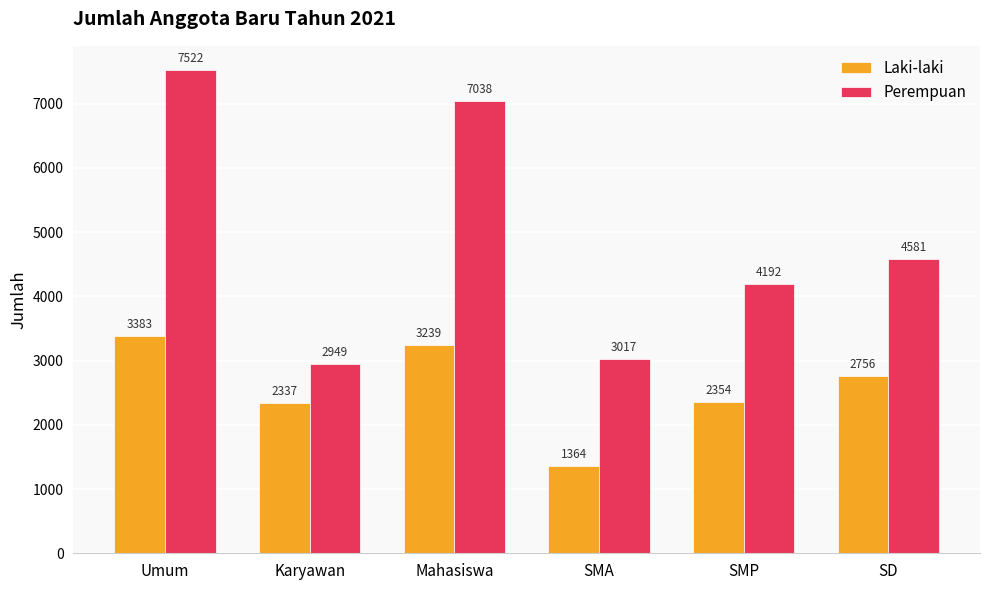

What is the value of the Laki-laki bar at the 6th from the left?

2756